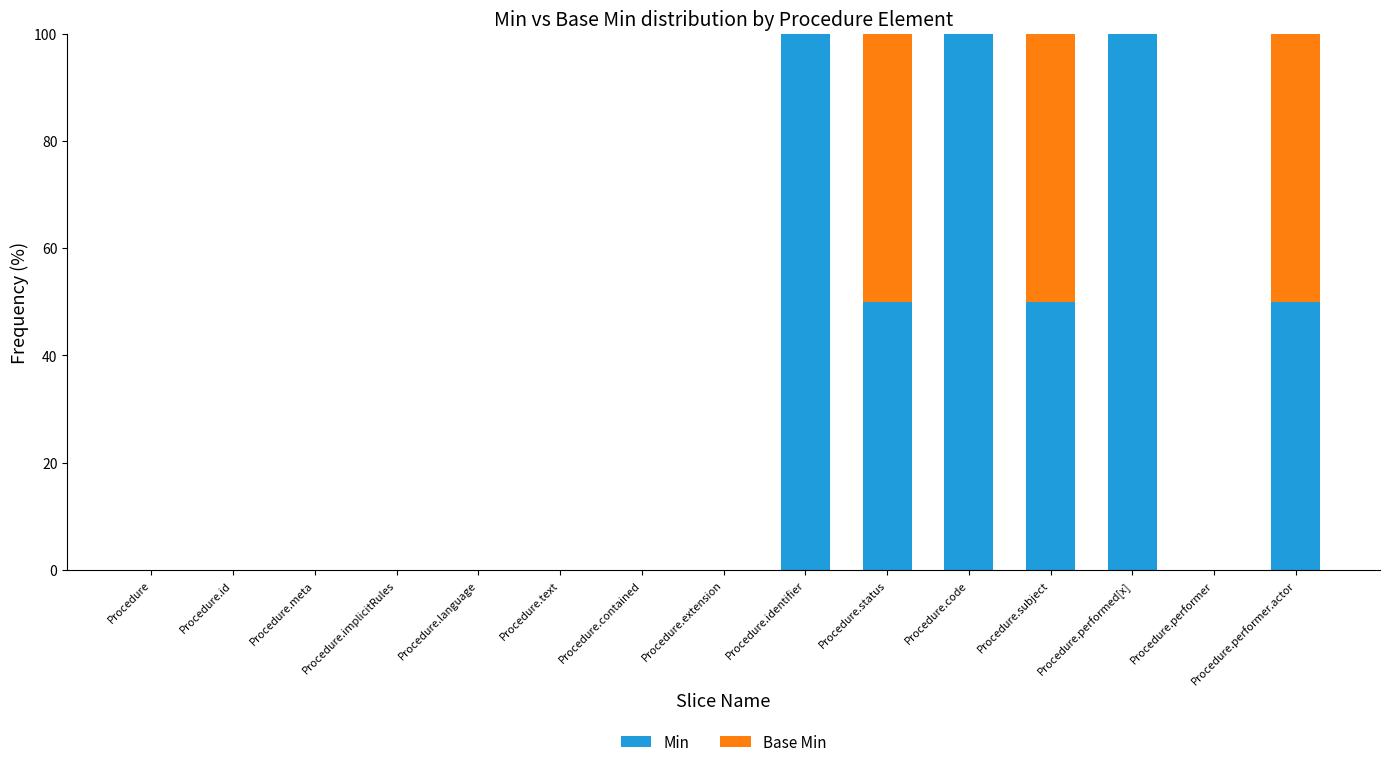

True or false: Min has a value of 89 at Procedure.subject.

False